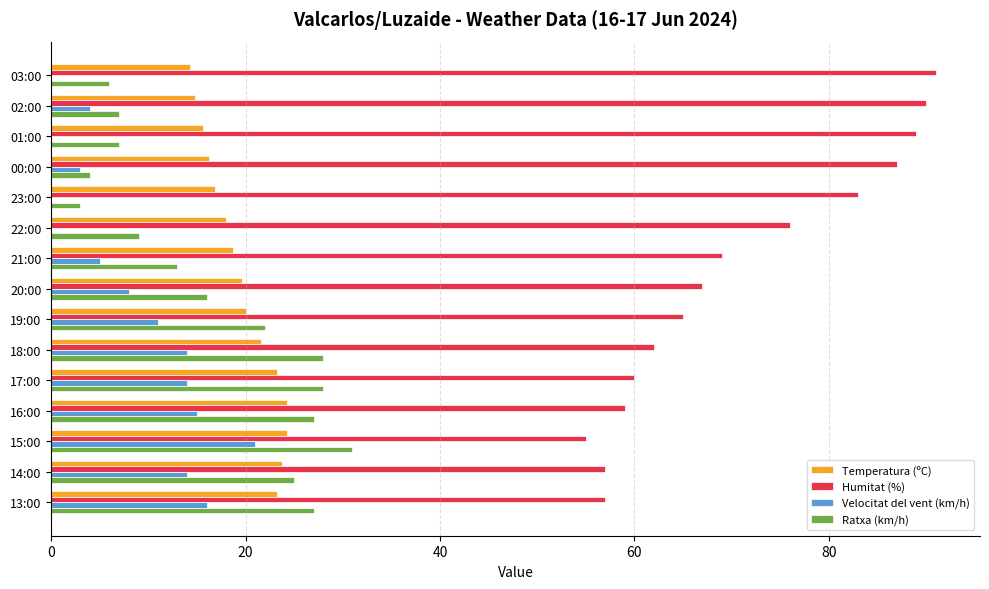

What is the average value of the Humitat (%) series?

71.1